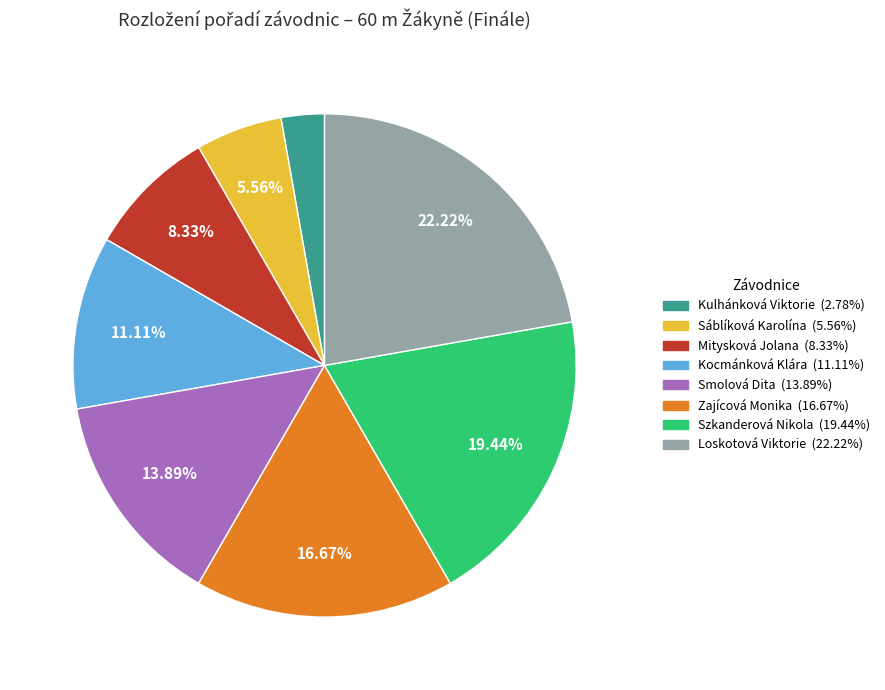

True or false: Mitysková Jolana accounts for 8% of the total.

True